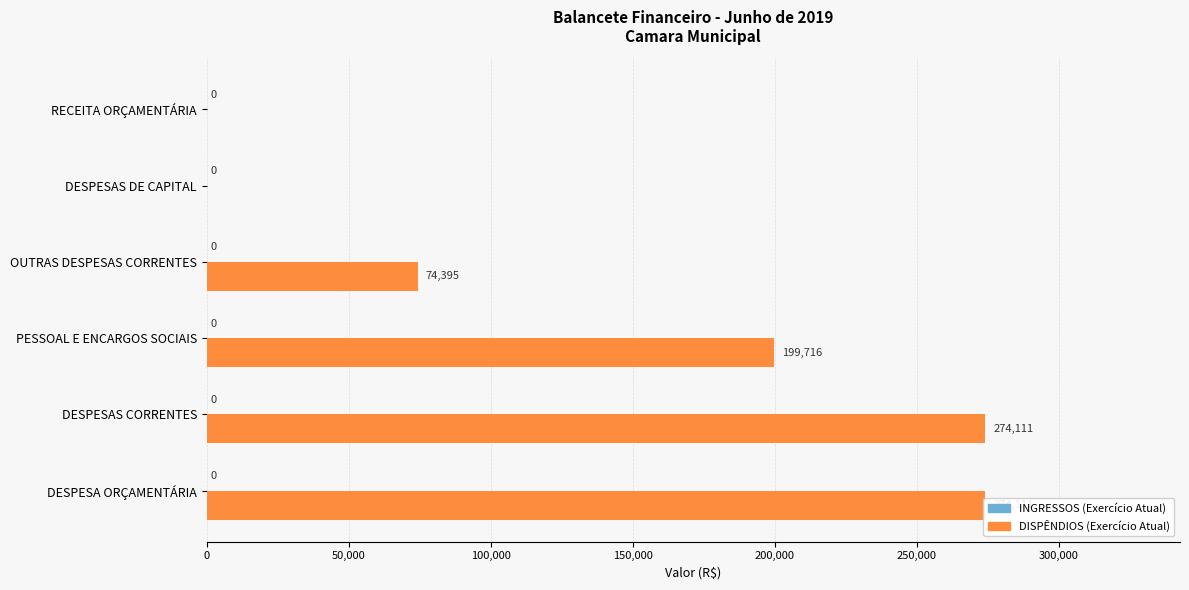

What is the average value of the INGRESSOS (Exercício Atual) series?

0.4